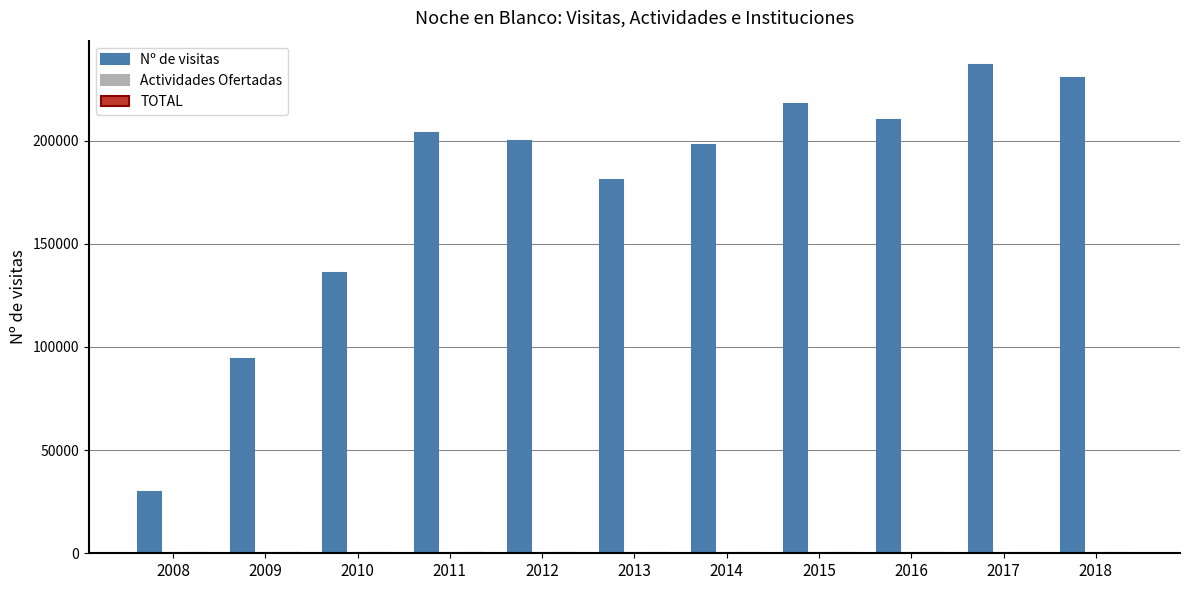

Which series has the largest total across all categories?

Nº de visitas